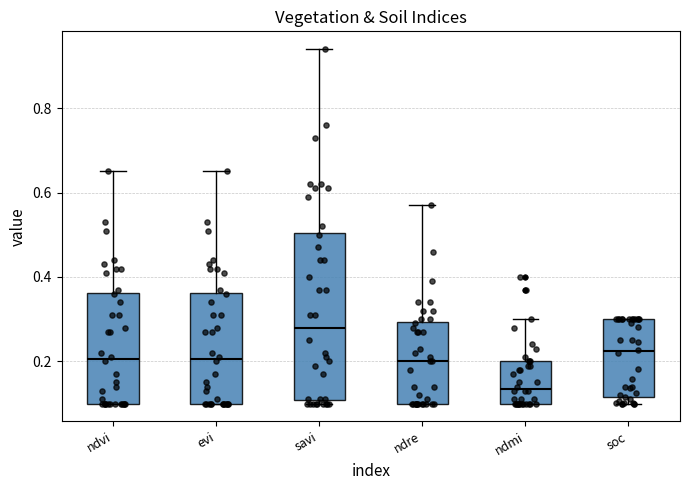

Where does the upper whisker of the box for ndre end on the y-axis? The values are not printed on the chart, so give them approximately, as read against the axis.

0.58